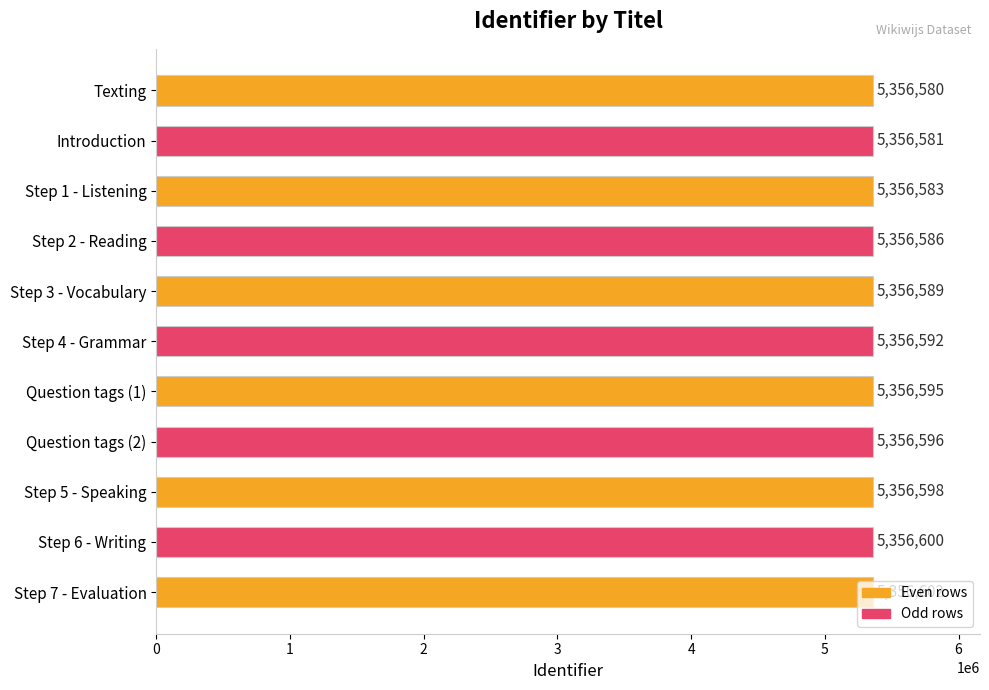

What value does the data have at Question tags (1), to the nearest 10?

5356600